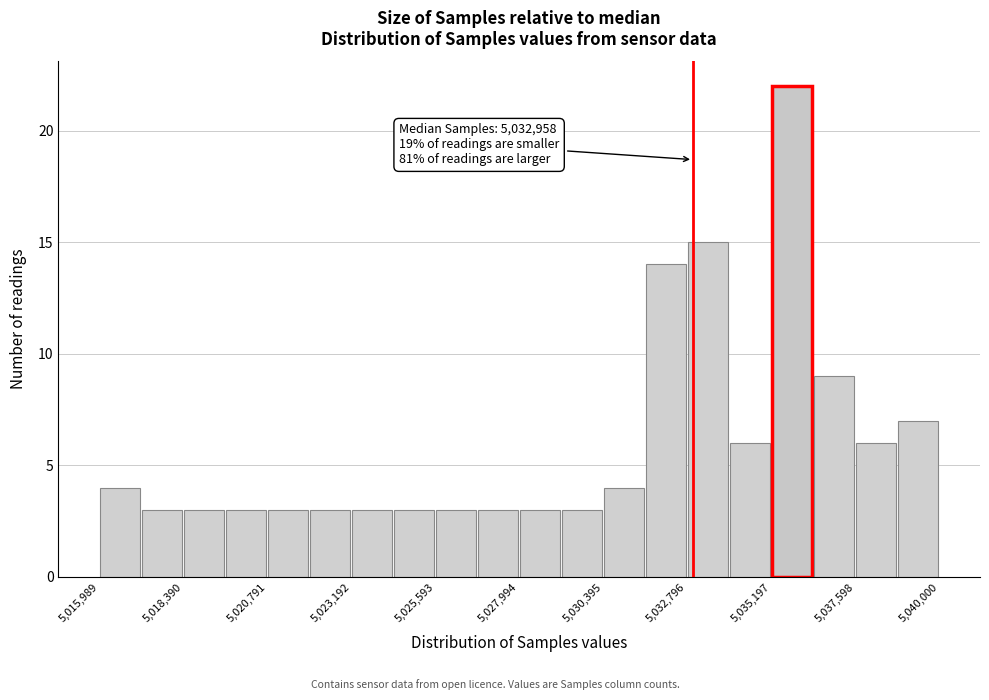

Around what value on the x-axis is the tallest bar? Give the approximate position of its centre, as read against the axis.

5036000